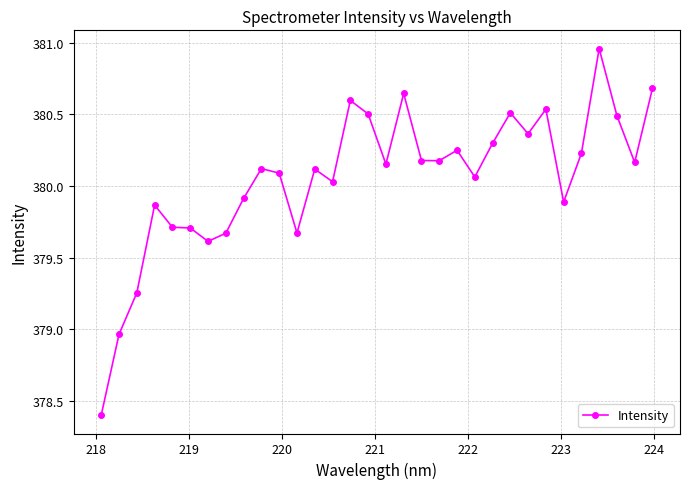

What is the difference between the second highest and minimum values?

2.3